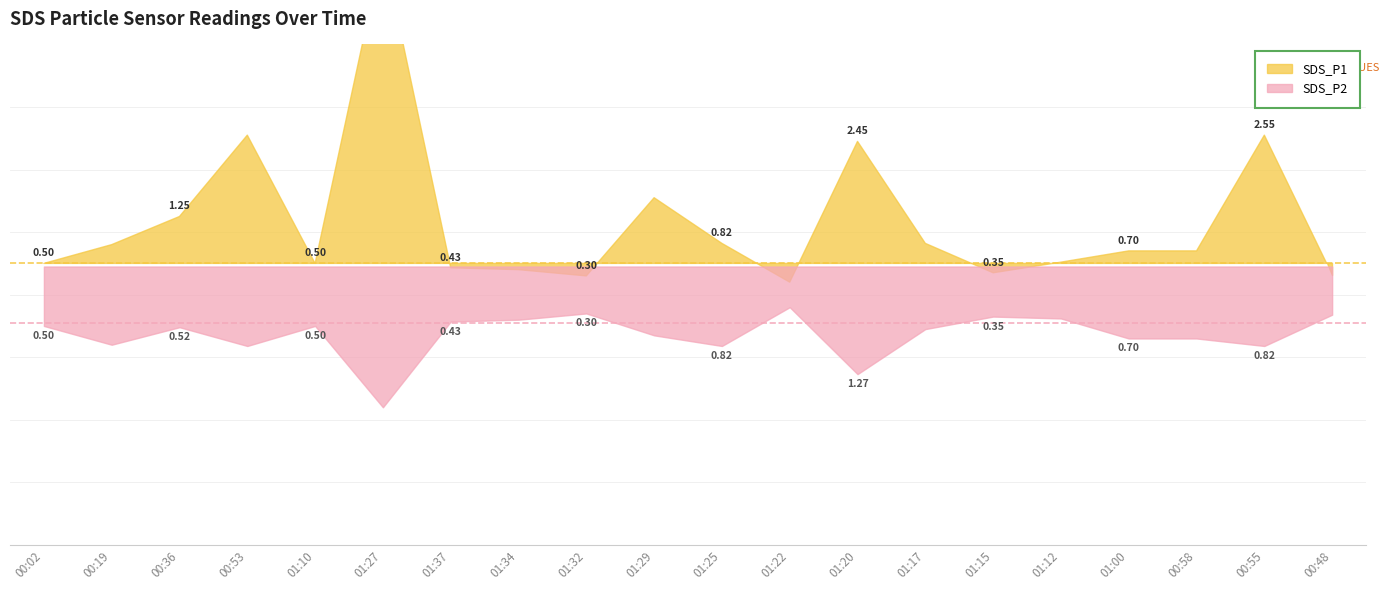

True or false: SDS_P1 has more than 1 interior local peaks.

True